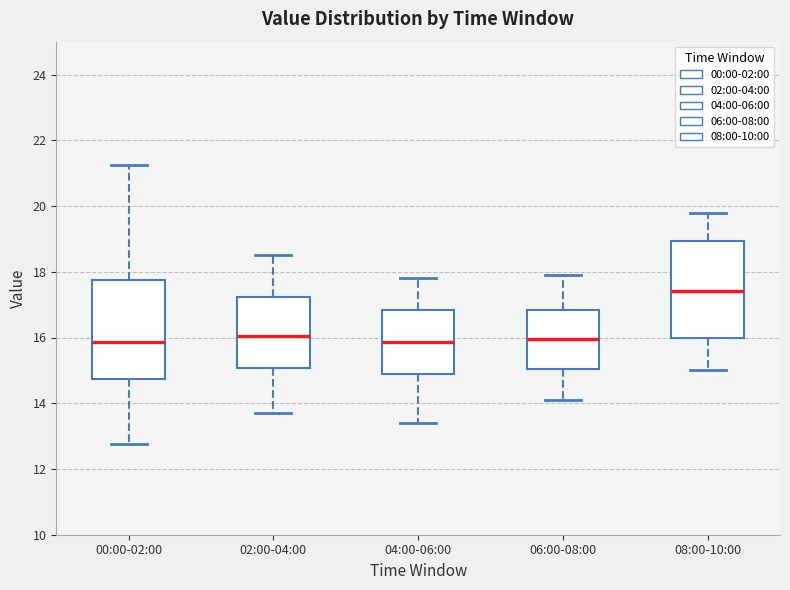

Reading left to right, transcribe this box plot: for each box, give where its median line is, the range the box spans, and where its two whiskers end, as read against the y-axis. The values are not printed on the chart, so give them approximately, as read against the axis.

00:00-02:00: median 15.8, box 14.8 to 17.8, whiskers 12.8 to 21.2
02:00-04:00: median 16.0, box 15.0 to 17.2, whiskers 13.8 to 18.6
04:00-06:00: median 15.8, box 14.8 to 16.8, whiskers 13.4 to 17.8
06:00-08:00: median 16.0, box 15.0 to 16.8, whiskers 14.2 to 18.0
08:00-10:00: median 17.4, box 16.0 to 19.0, whiskers 15.0 to 19.8